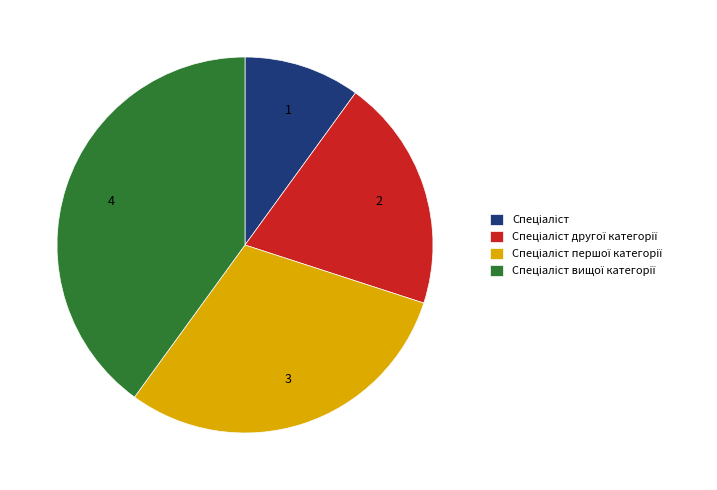

Does any single category account for the majority?

No